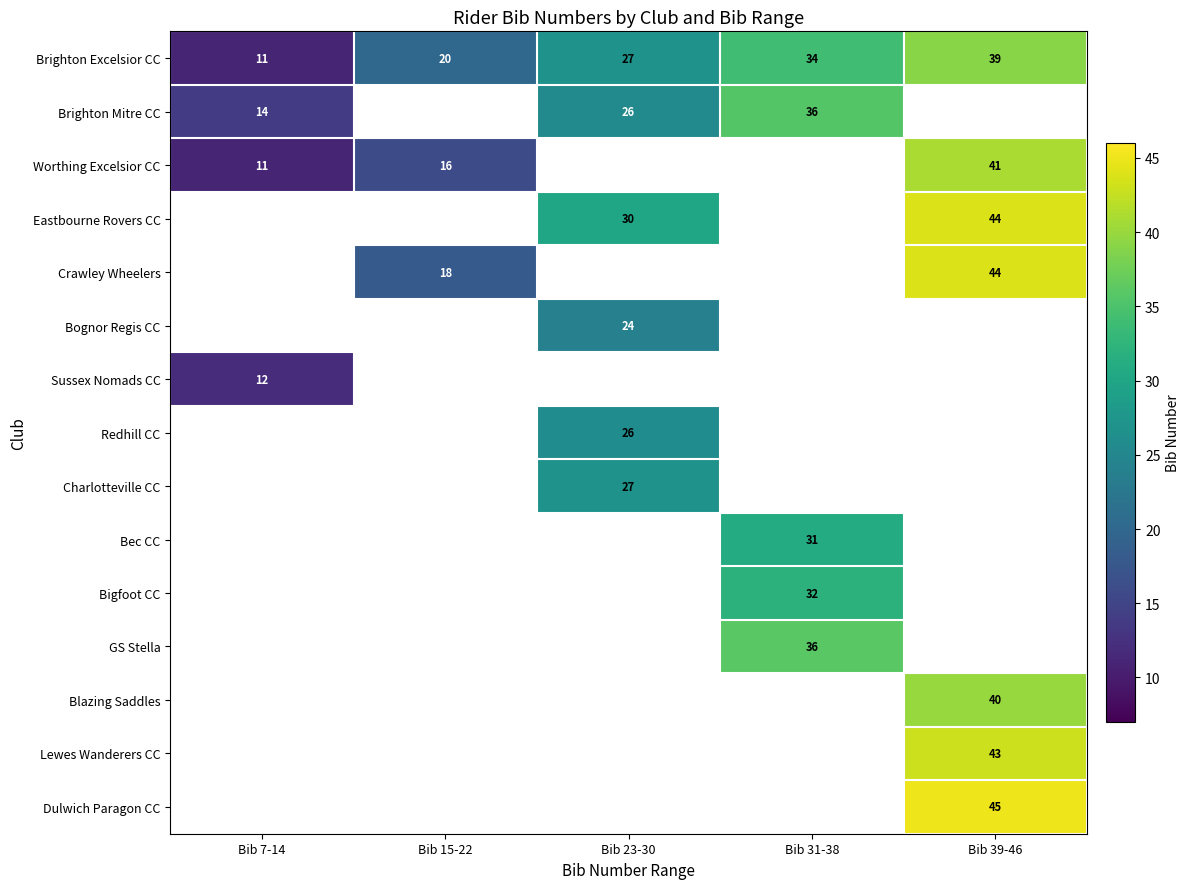

What is the spread (max minus min) of values at Bib 15-22?

4.0